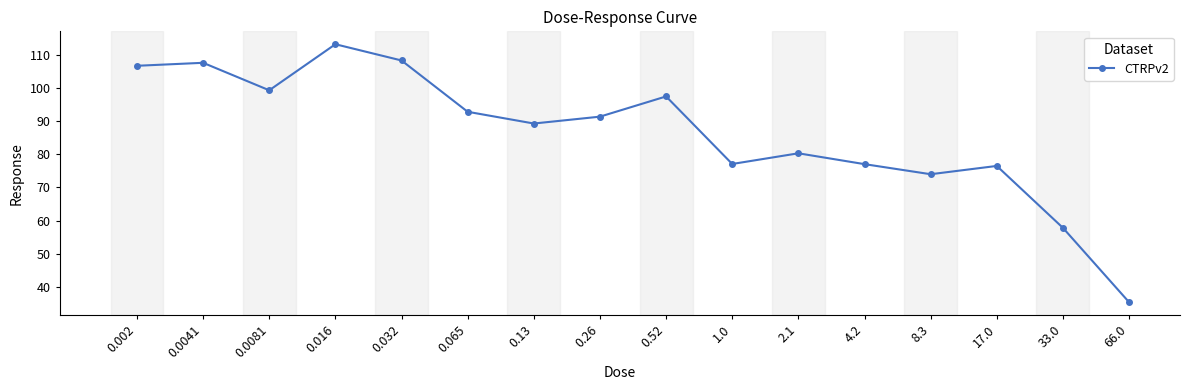

What position from the right is 4.2?

5